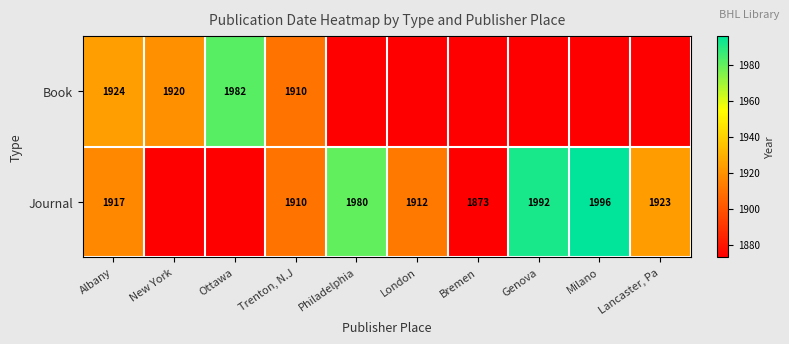

The value of Book at Albany is 1924. True or false?

True